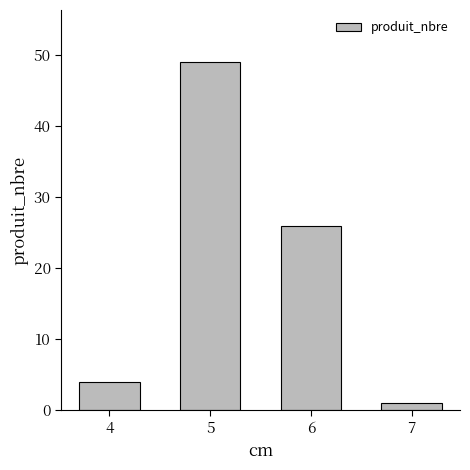

How many data points are less than 26?

2